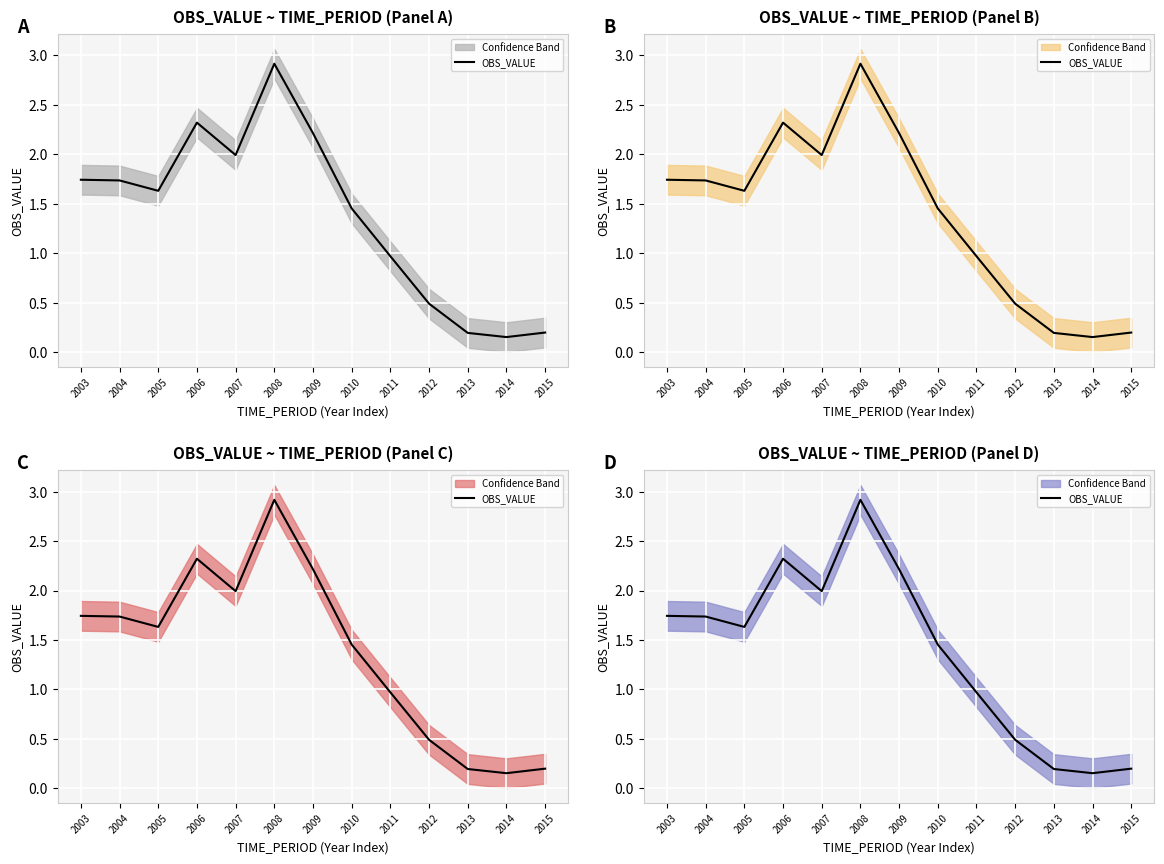

What is the value of the 12th point from the left?

0.2